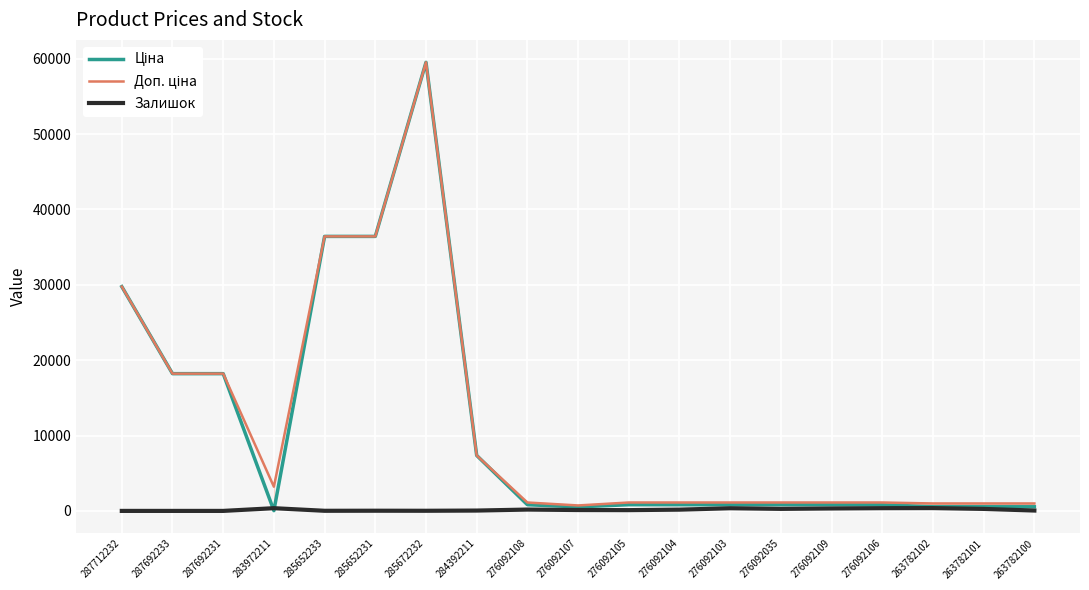

At which category is the sum across all series the highest?

285672232